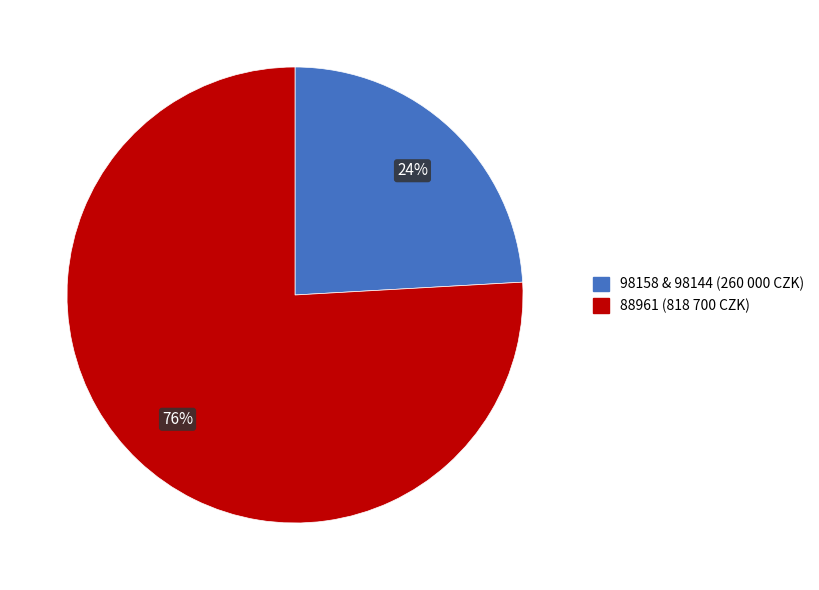

How many segments does this pie chart have?

2